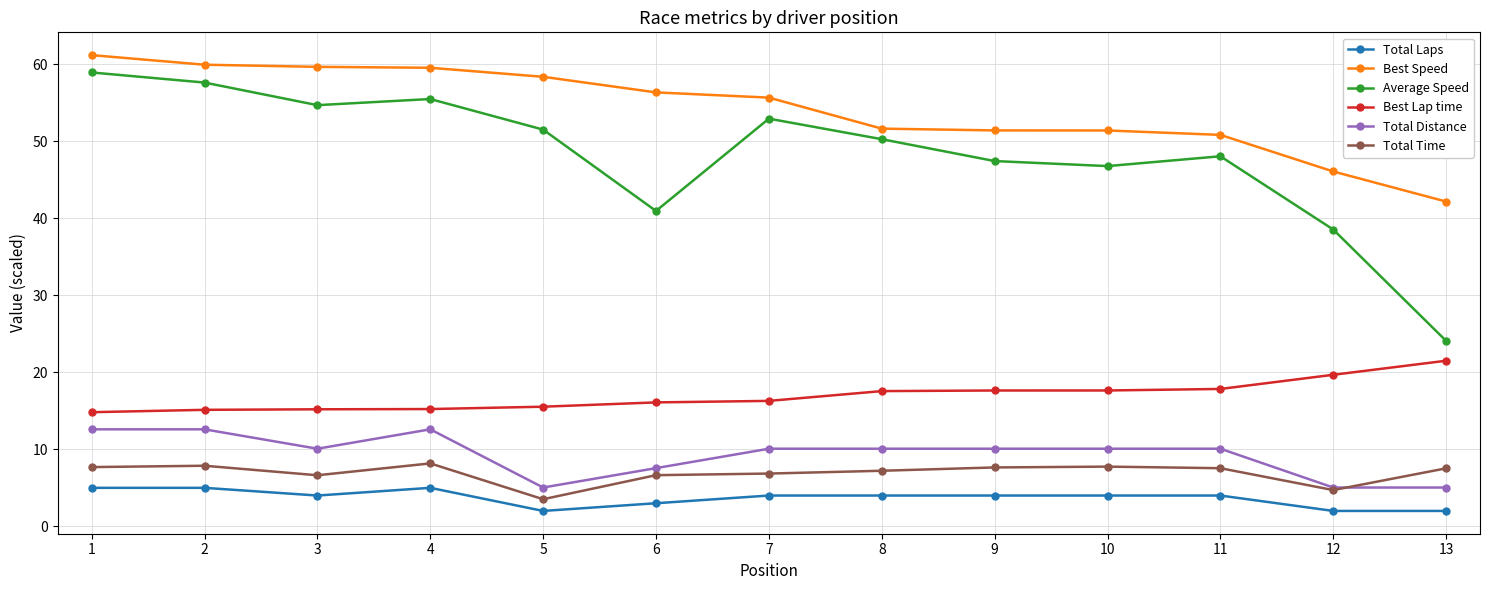

The Total Time series shows 8.2 at 4. True or false?

True